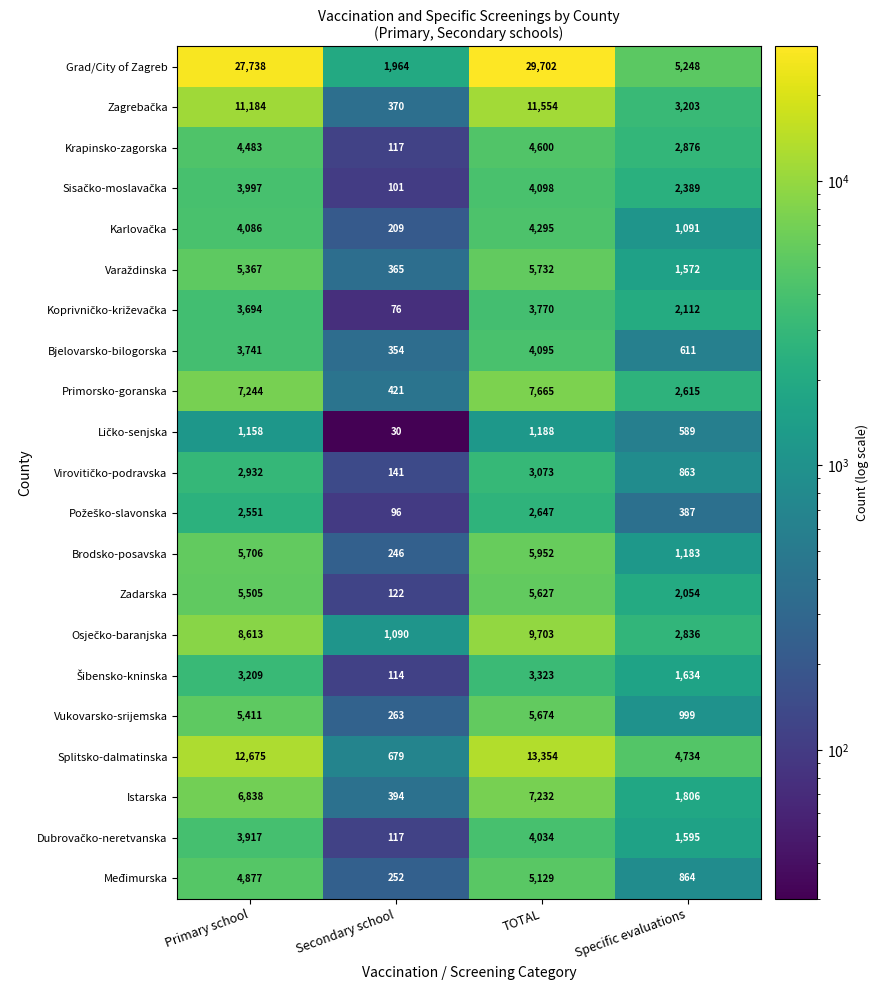

How many categories are shown in the chart?

4